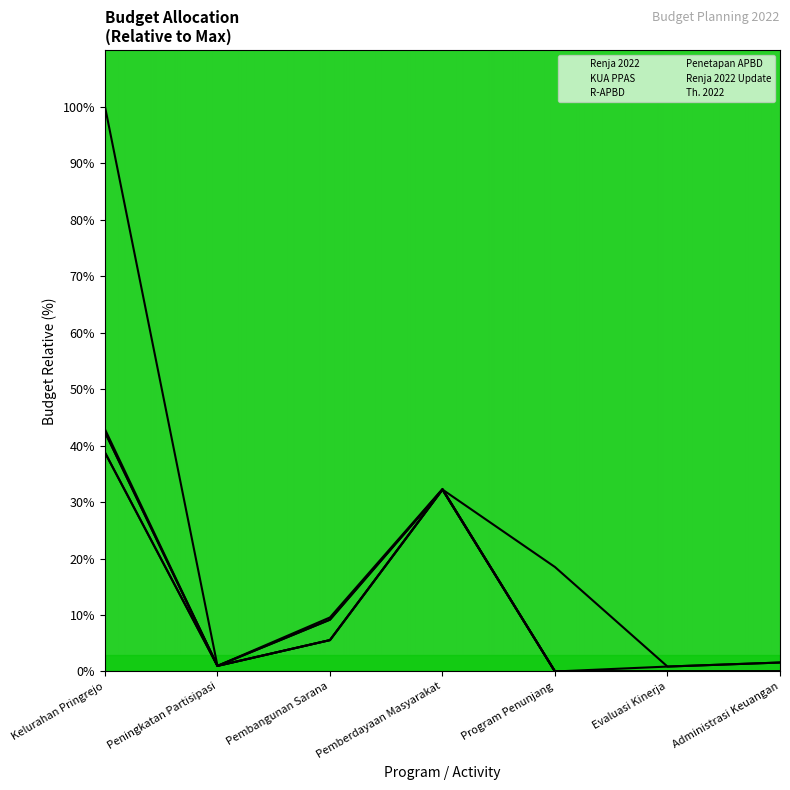

What is the label of the 6th point from the left?

Evaluasi Kinerja